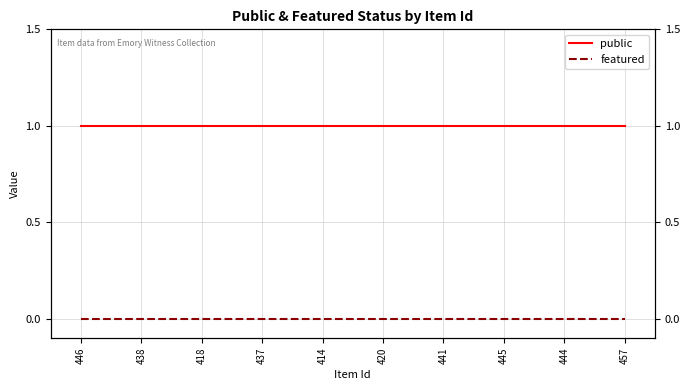

How many lines are shown in the chart?

2